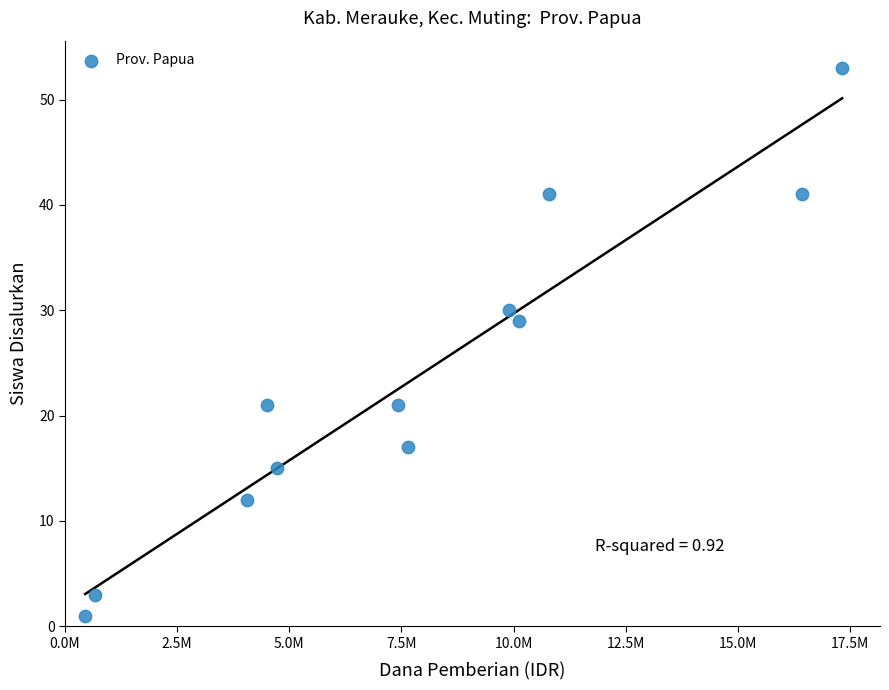

What Y value in the scatter plot is closest to 27?

29